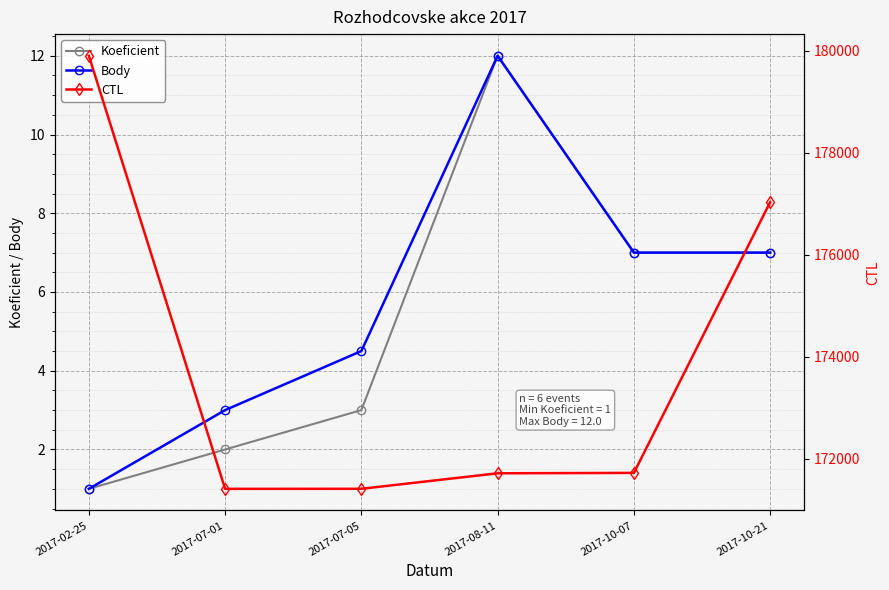

At which category is the sum across all series the highest?

2017-02-25